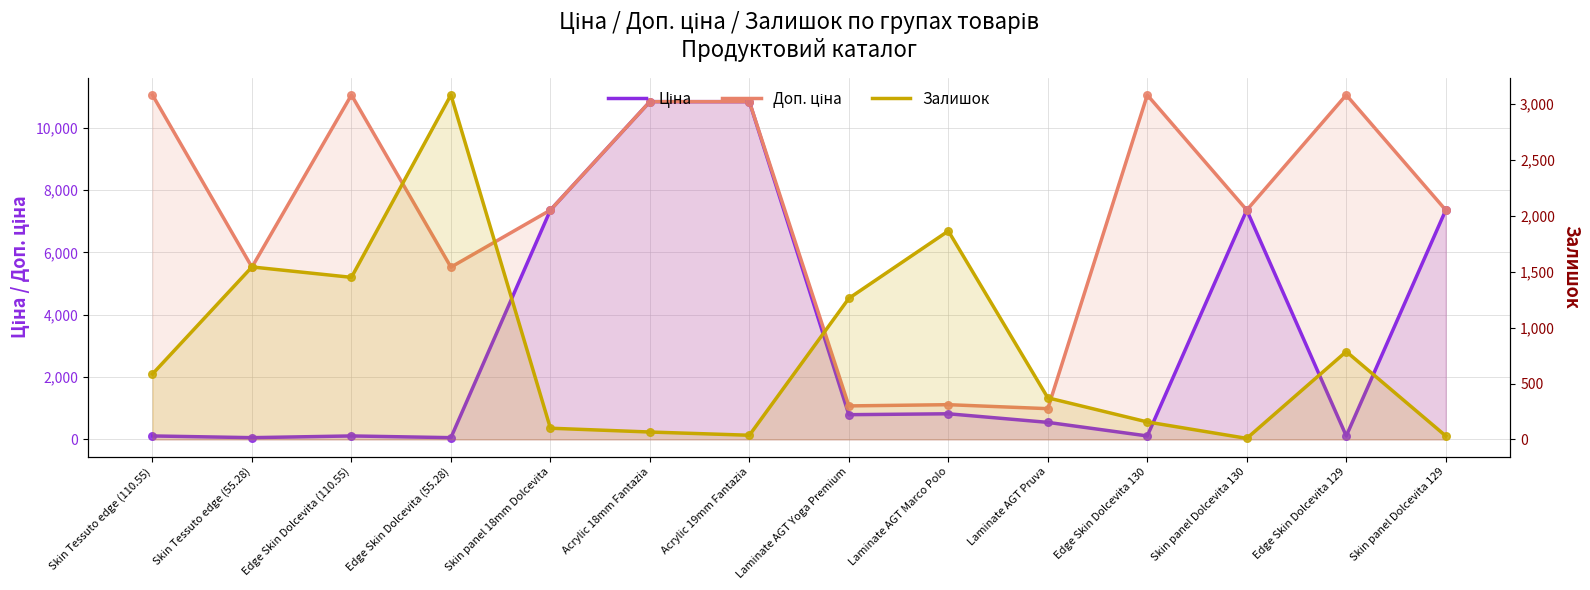

Is the value of Залишок at Edge Skin Dolcevita (55.28) greater than the value of Доп. ціна at Skin panel Dolcevita 130?

No